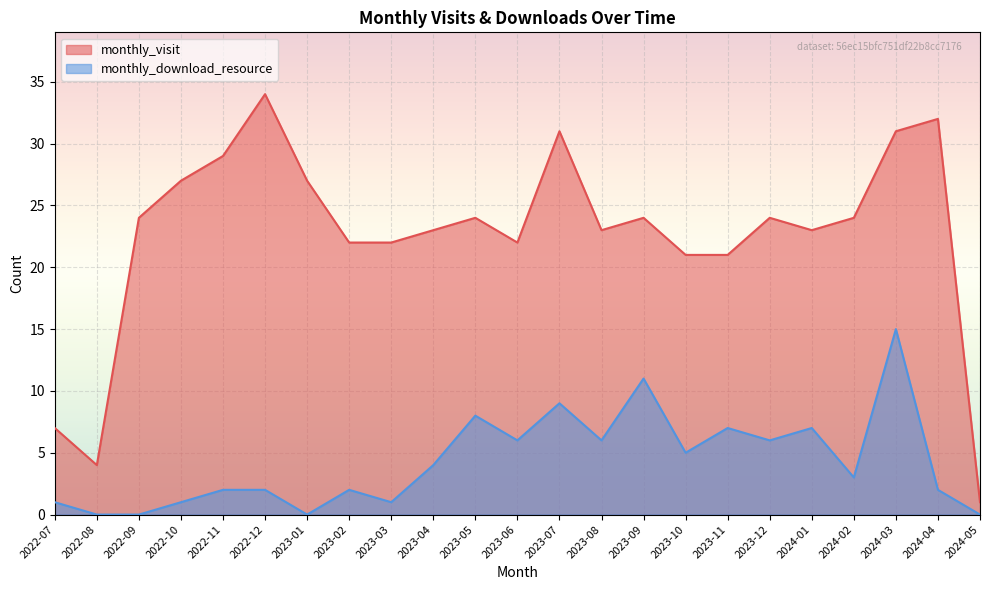

True or false: monthly_download_resource and monthly_visit intersect in this chart.

False